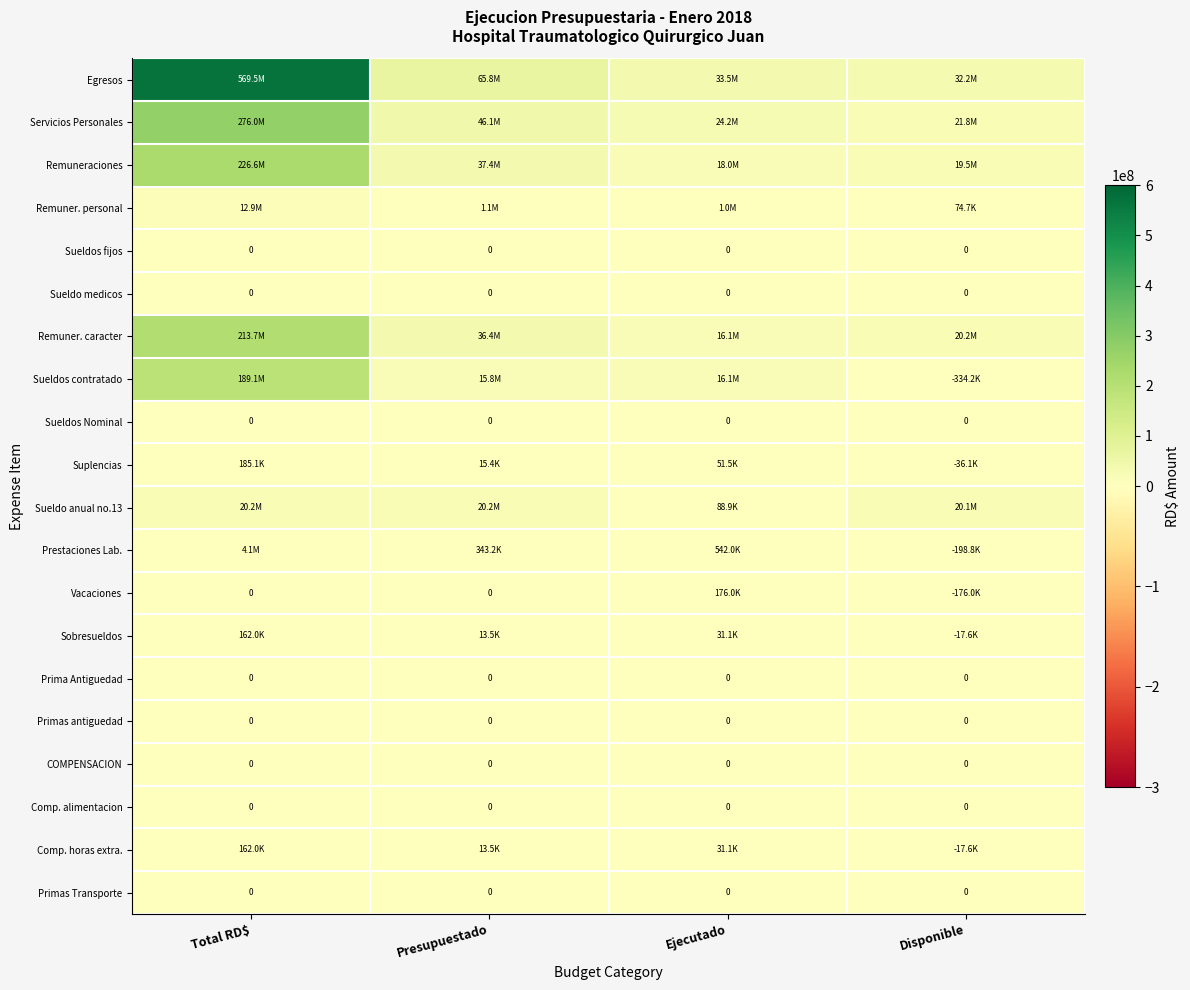

What is the smallest value displayed?

-334156.0